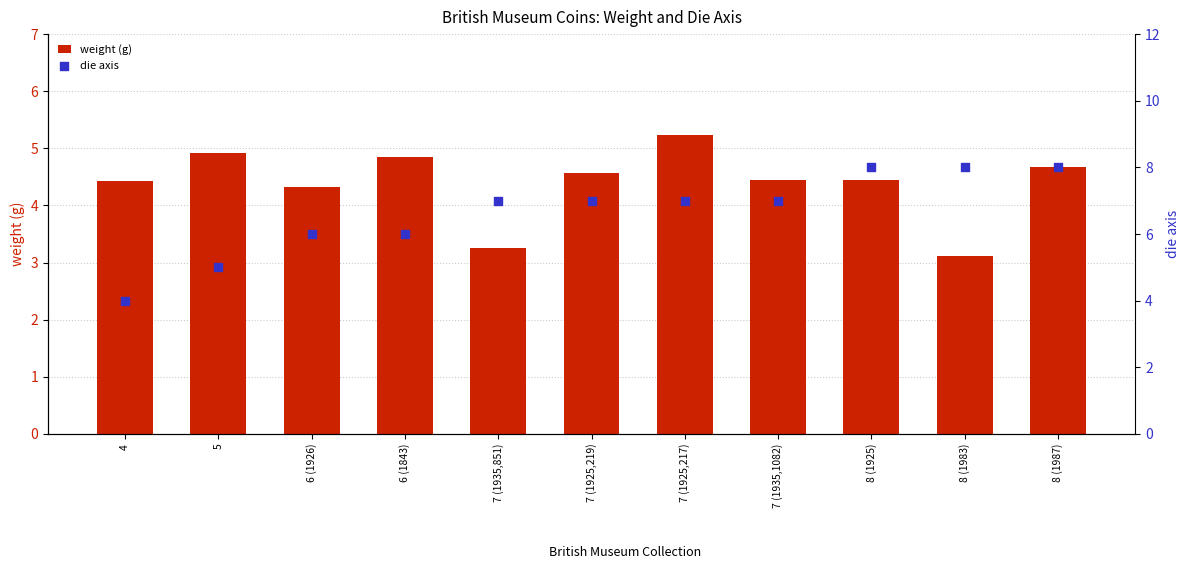

At how many categories does at least one series exceed 6?

7